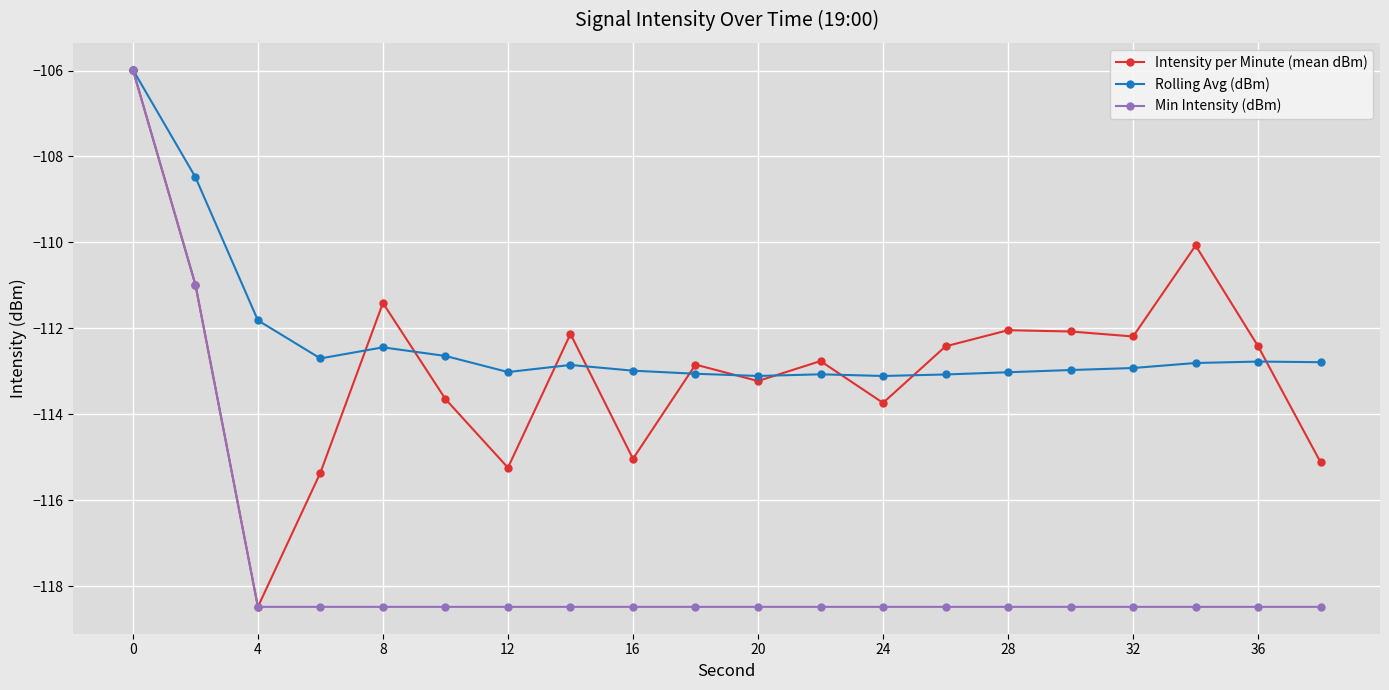

What is the value of the Rolling Avg (dBm) point at the 6th from the left?

-112.6